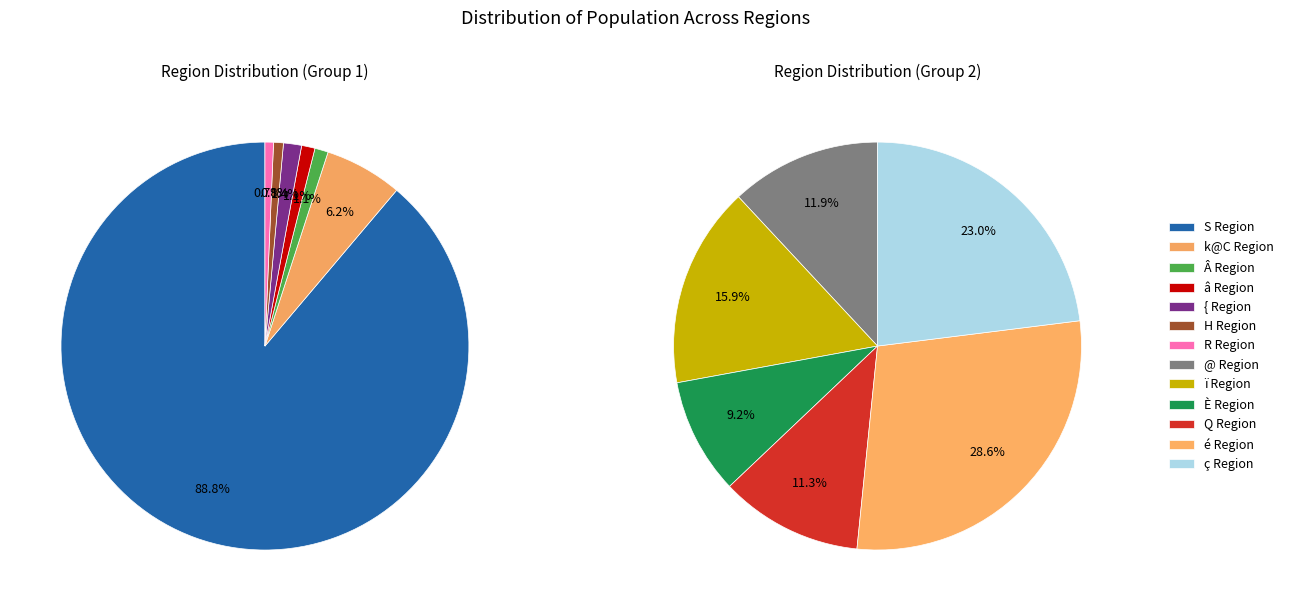

Is there any slice that represents more than half of the pie?

Yes